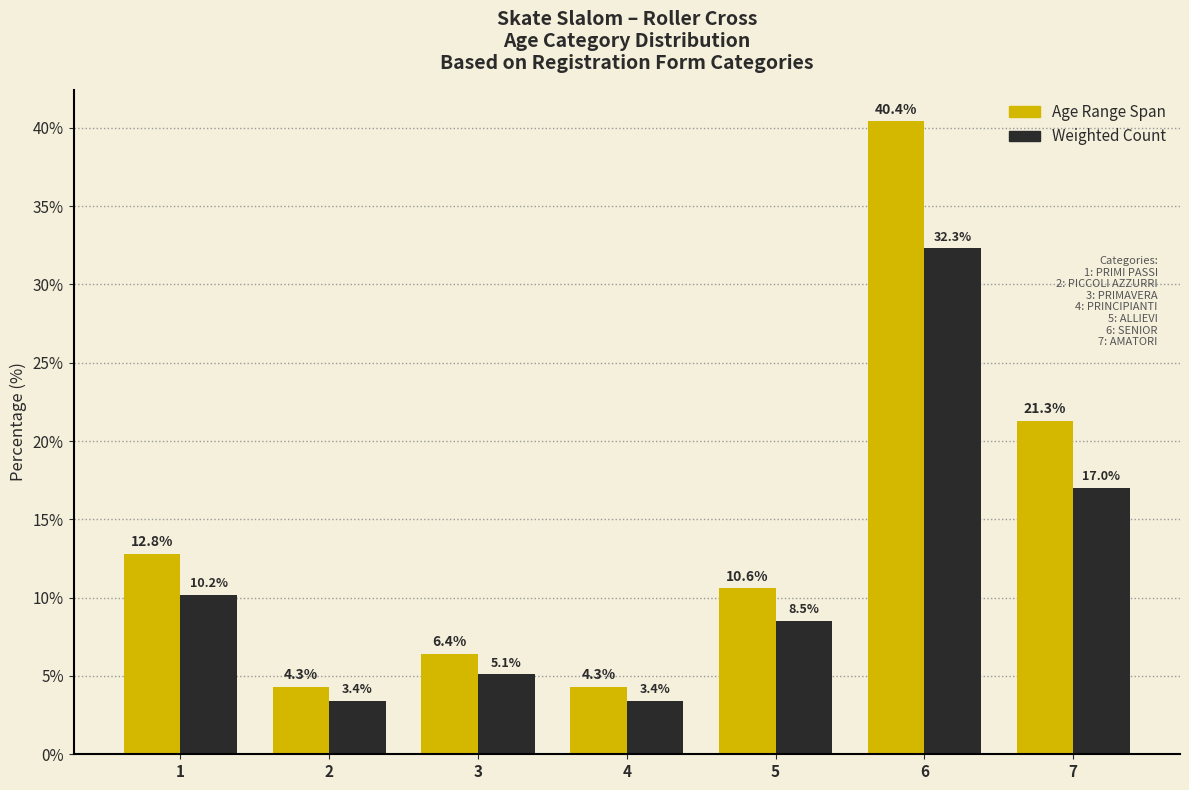

Reading right to left, transcribe all the data shown in this chart.

Age Range Span: 21.3	40.4	10.6	4.3	6.4	4.3	12.8
Weighted Count: 17.0	32.3	8.5	3.4	5.1	3.4	10.2